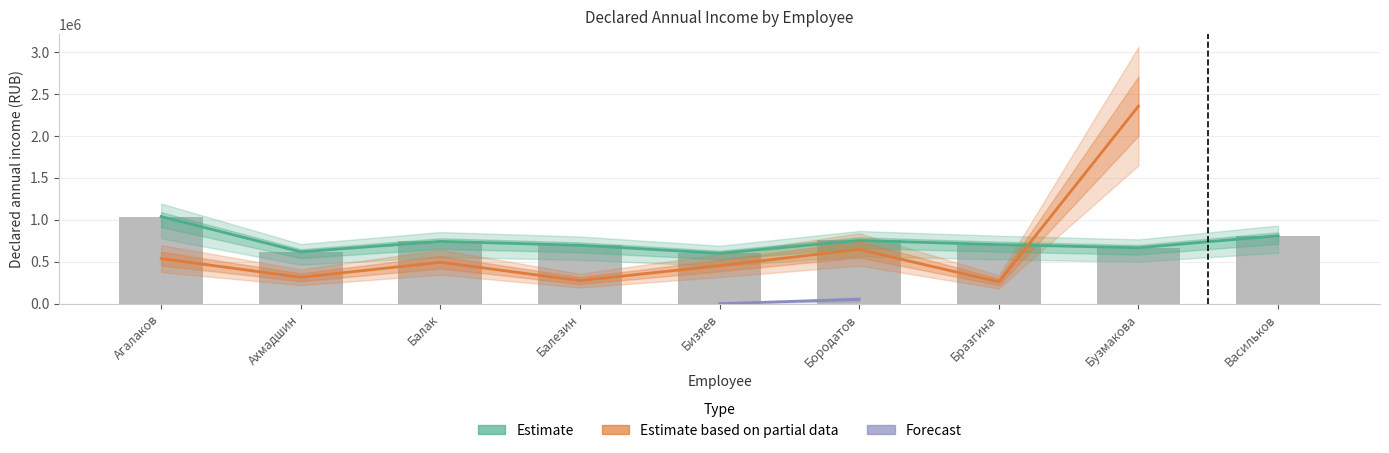

What is the average value of the Estimate series?

736947.4